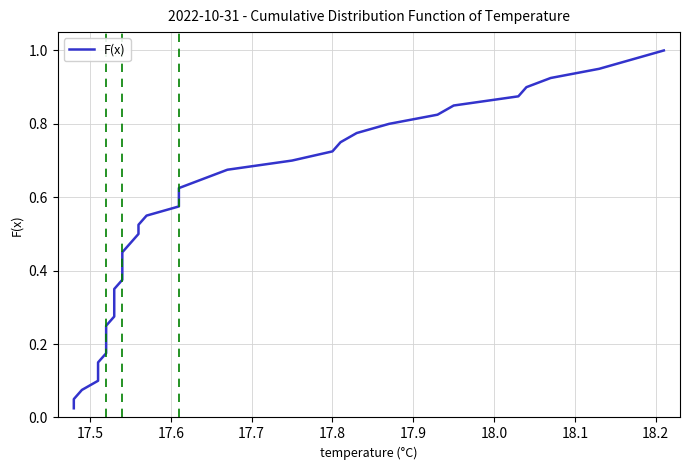

How many lines are shown in the chart?

1